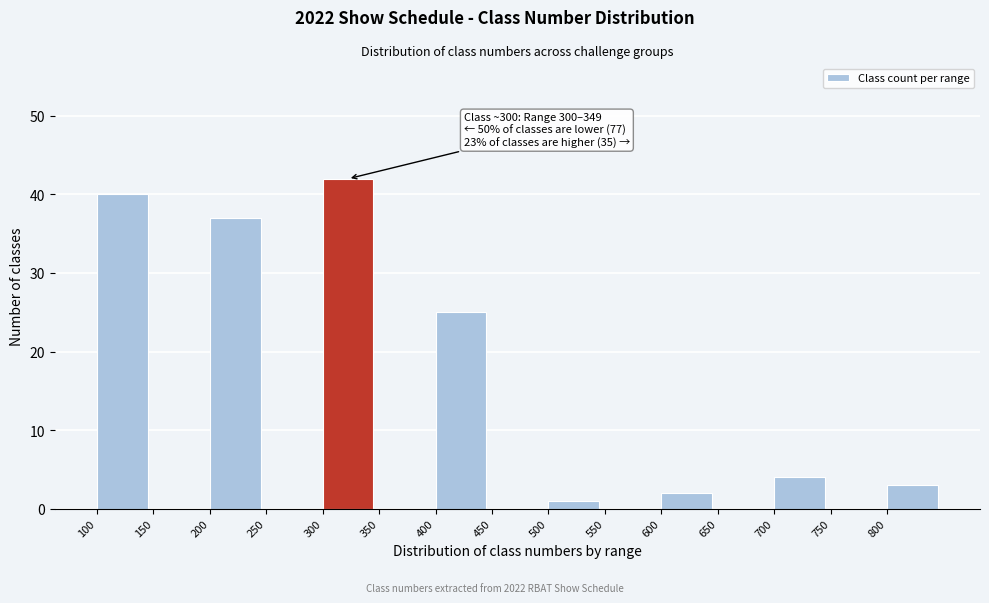

Over which range of the x-axis is the bar tallest?

300 to 350